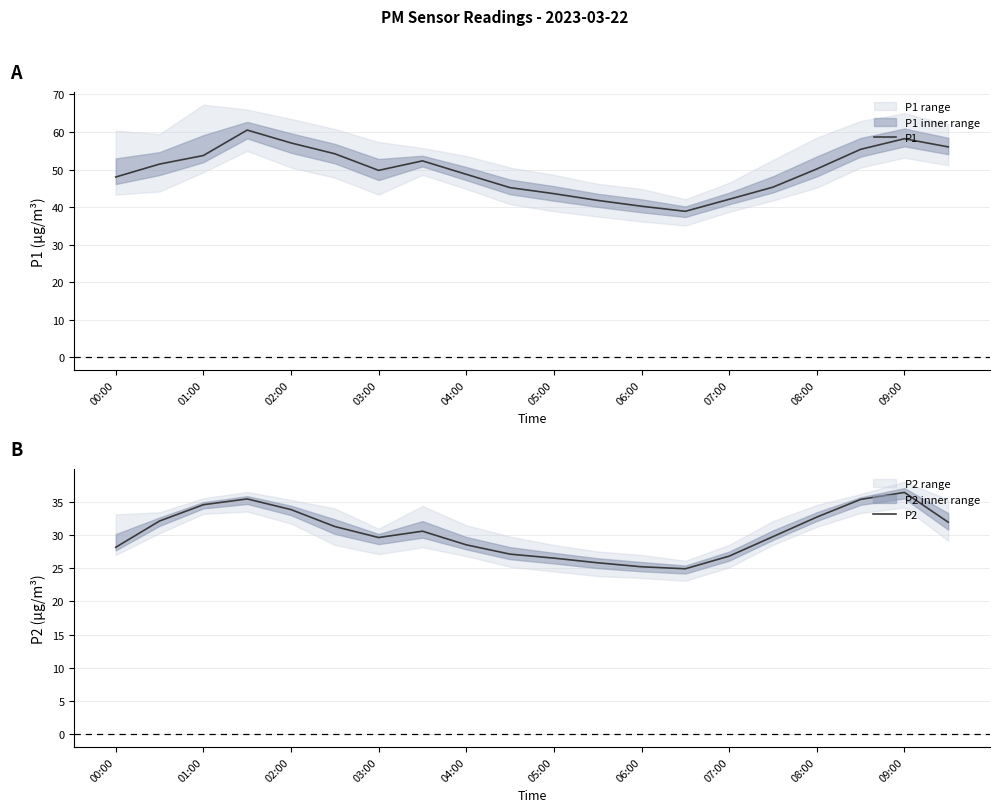

True or false: P1 and P2 intersect in this chart.

False